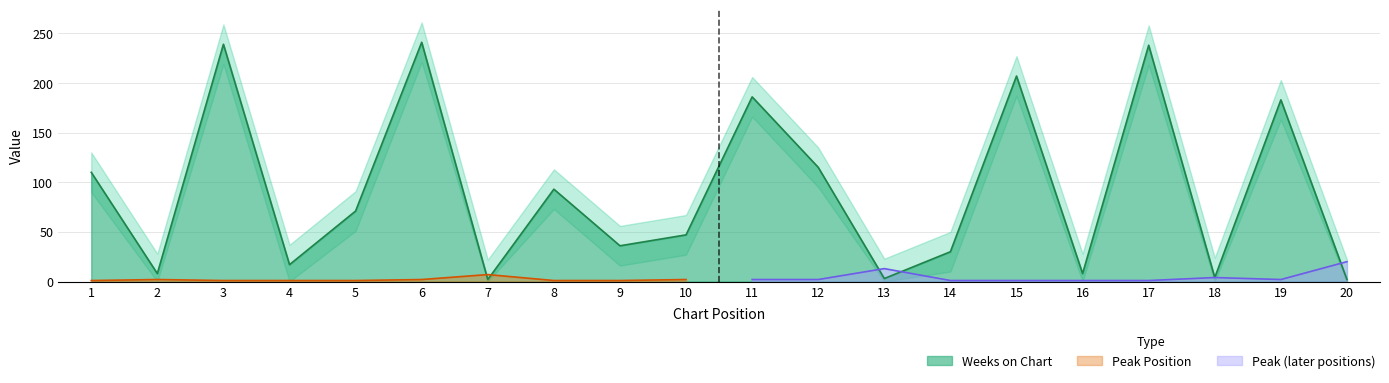

Which has a higher value, 9 or 2?

9